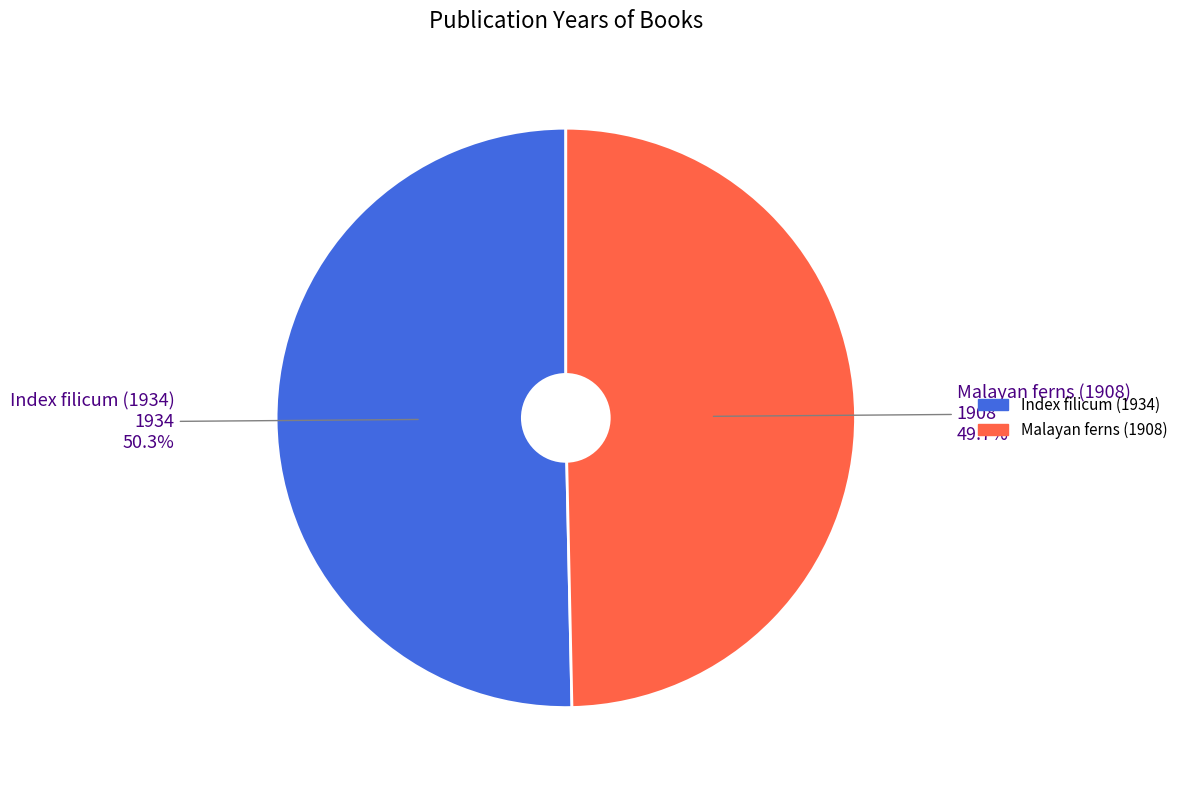

What portion of the pie excludes Index filicum (1934)?

49.7%